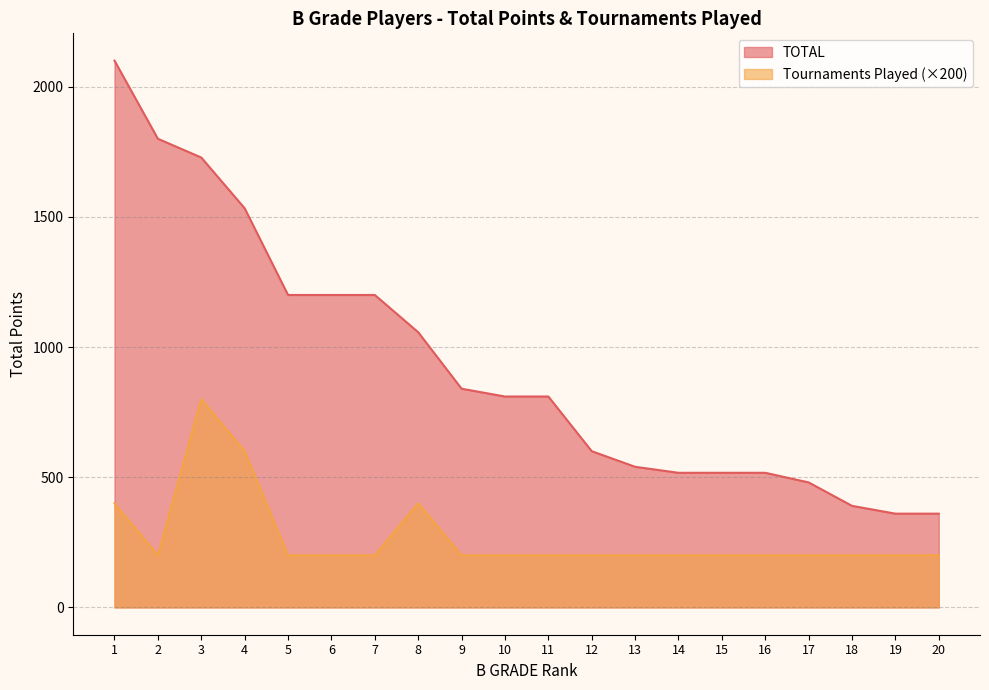

Which category has the highest value across all series?

1